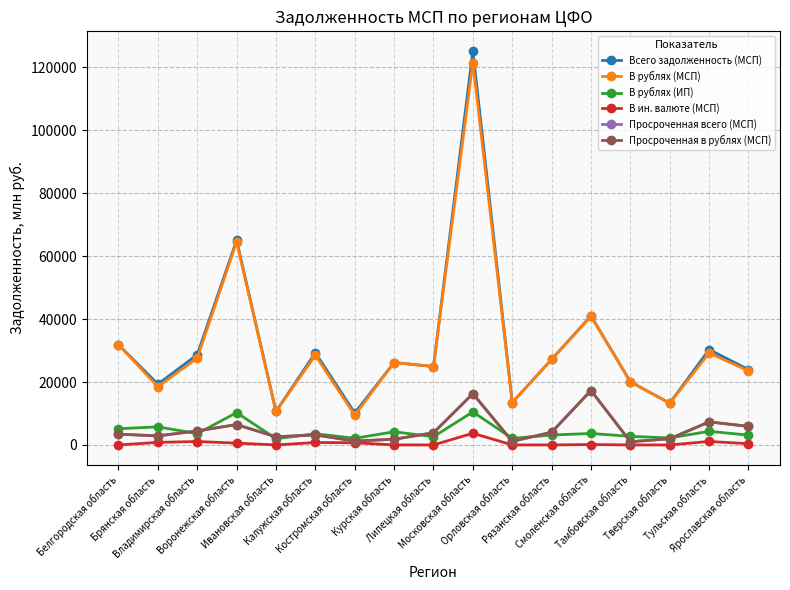

What is the minimum value for Всего задолженность (МСП)?

10163